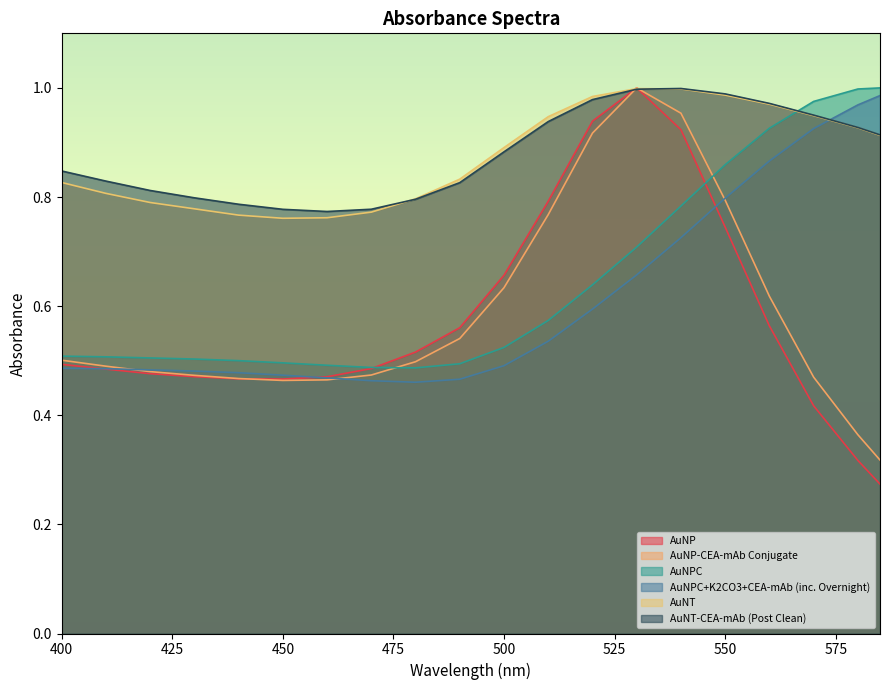

How many lines are shown in the chart?

6